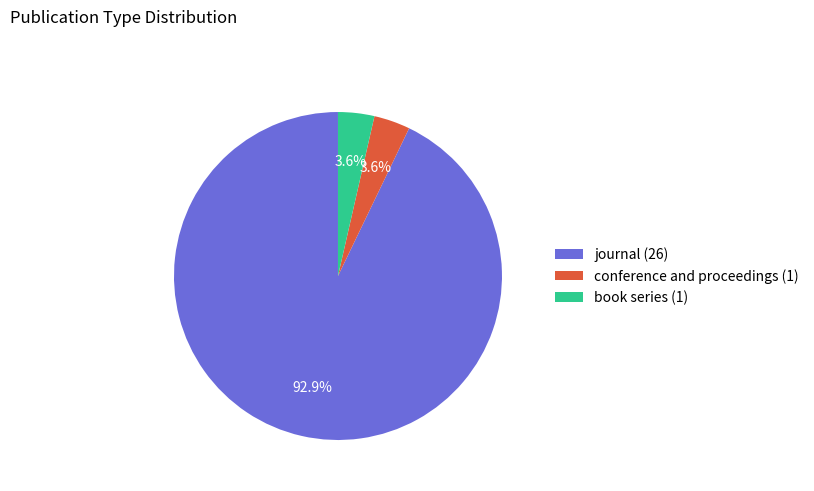

Between conference and proceedings (1) and journal (26), which is larger?

journal (26)